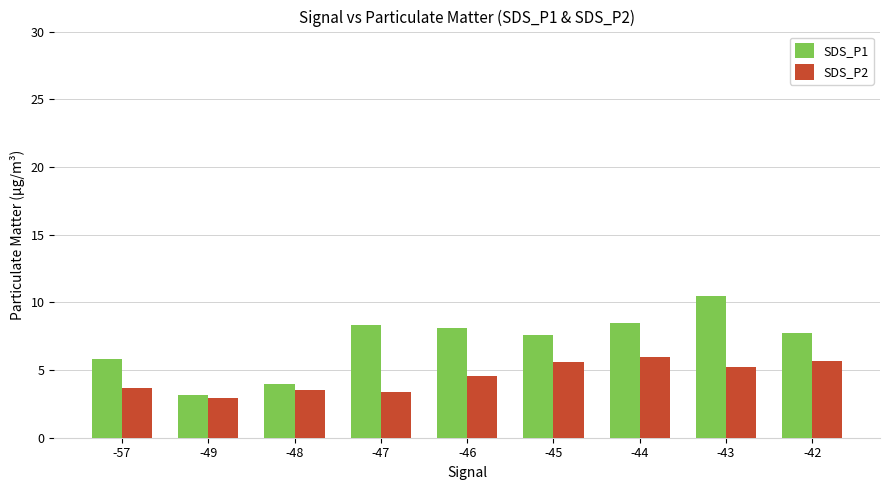

Which series has the largest range (max minus min)?

SDS_P1